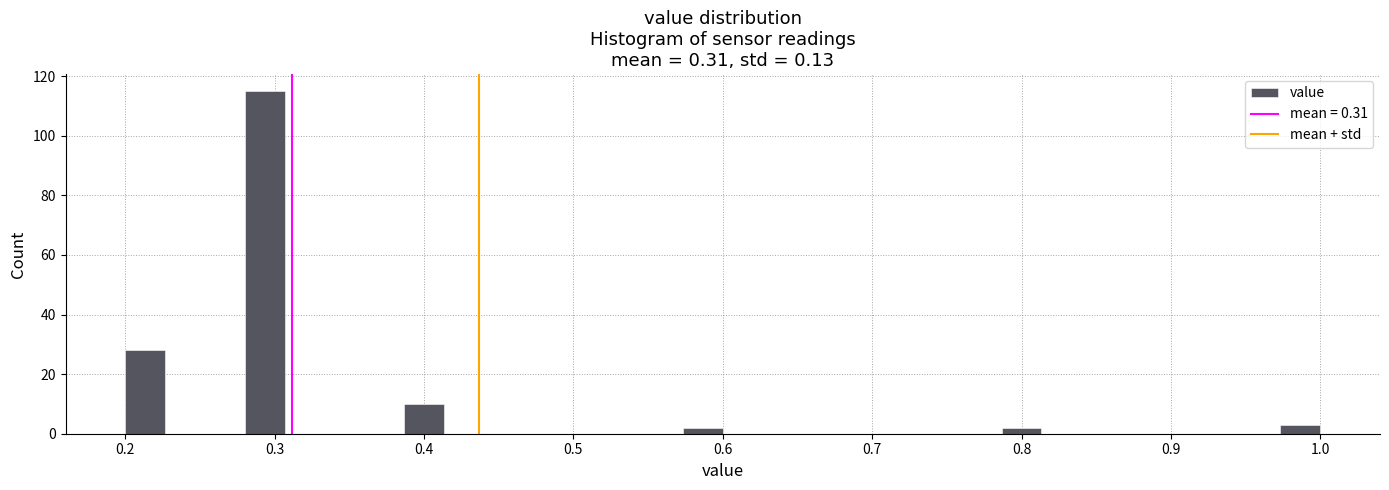

Around what value on the x-axis is the tallest bar? Give the approximate position of its centre, as read against the axis.

0.29